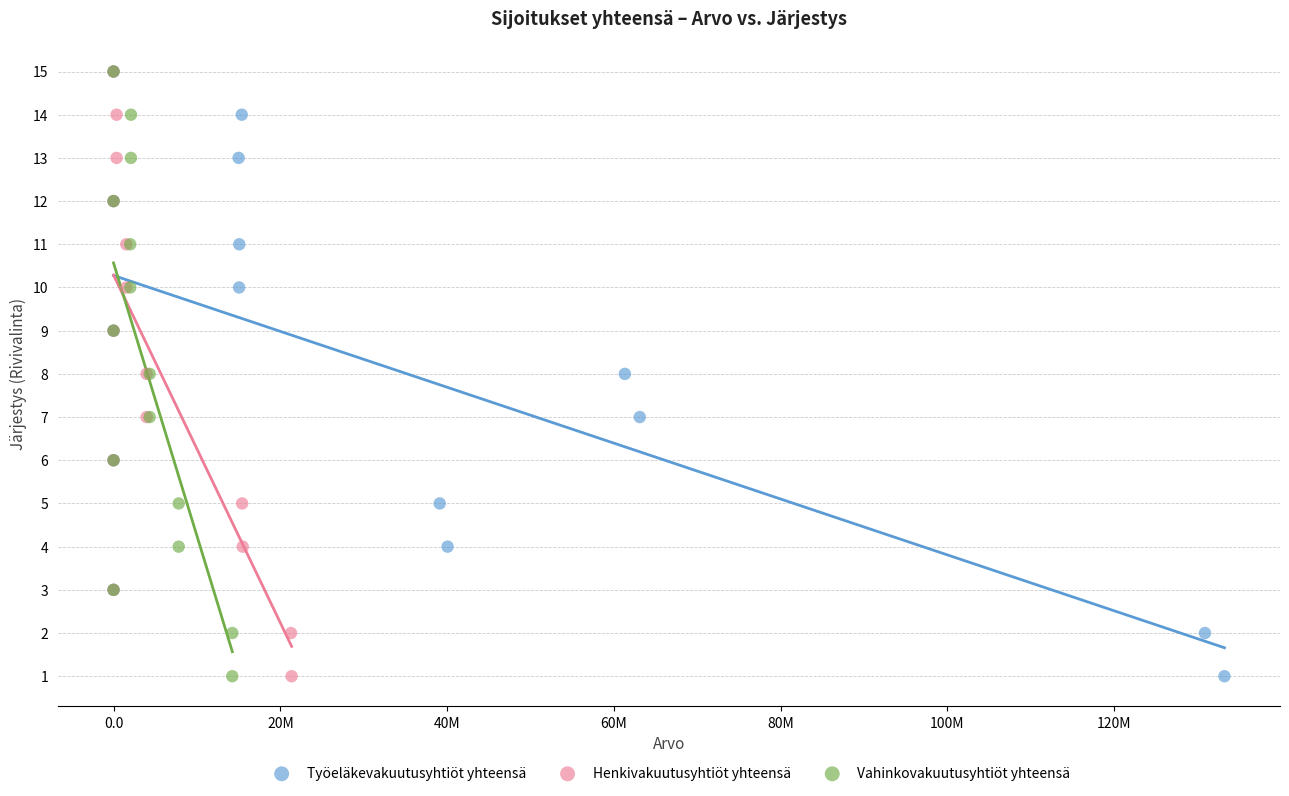

What are all the series names shown in the legend?

Työeläkevakuutusyhtiöt yhteensä, Henkivakuutusyhtiöt yhteensä, Vahinkovakuutusyhtiöt yhteensä